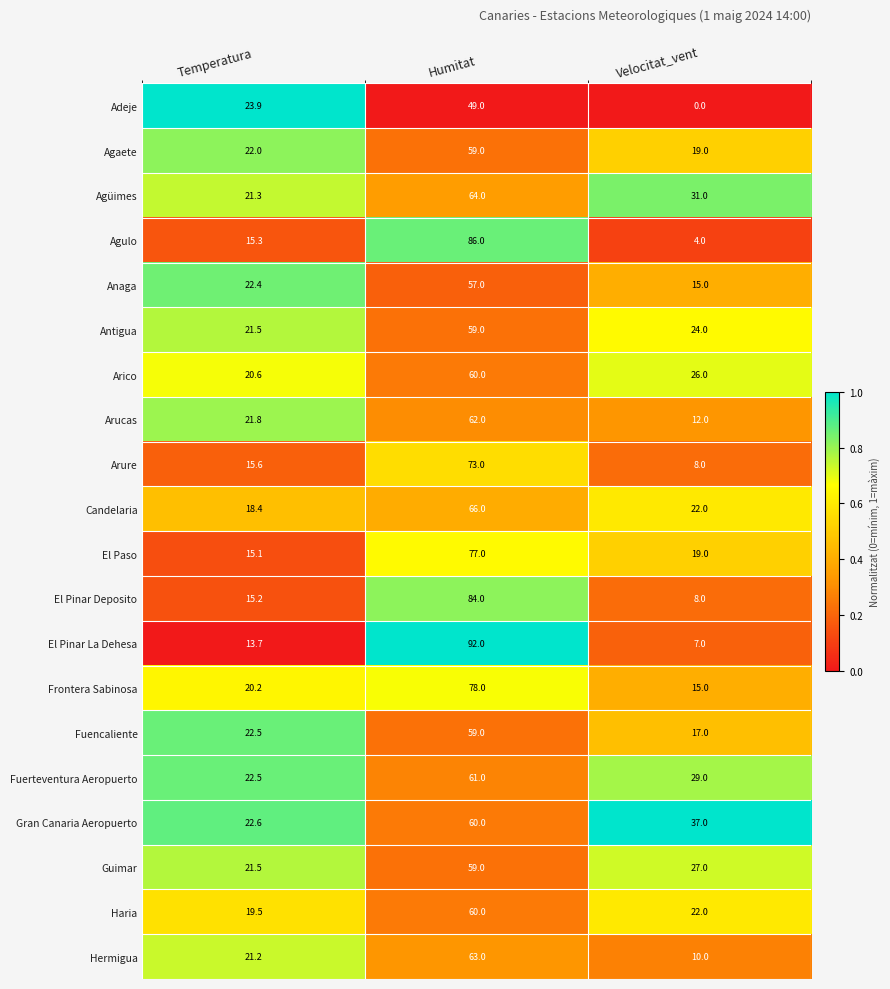

What is the difference between the second highest and minimum values in the El Paso series?

3.9